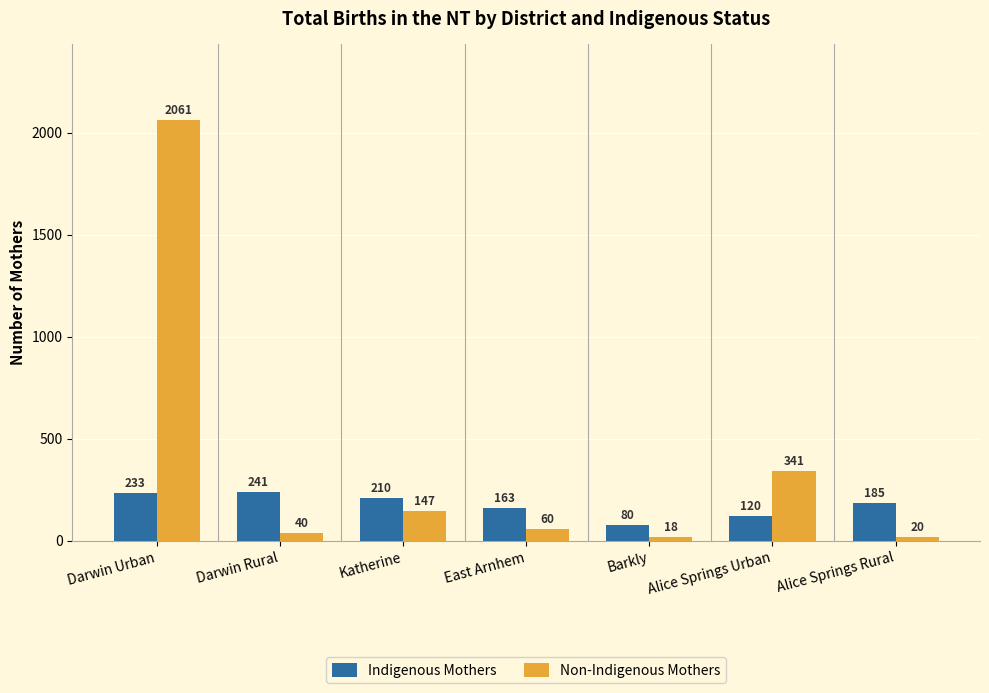

True or false: Indigenous Mothers has a value of 163 at East Arnhem.

True